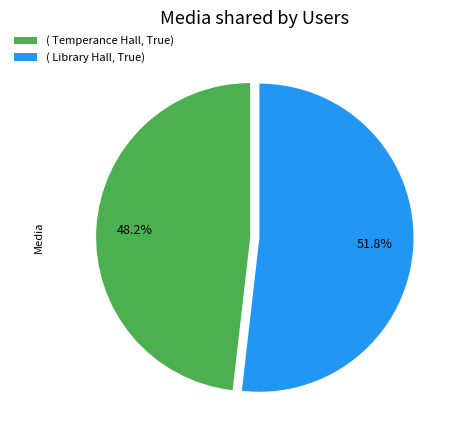

Which has a higher value, ( Temperance Hall, True) or ( Library Hall, True)?

( Library Hall, True)